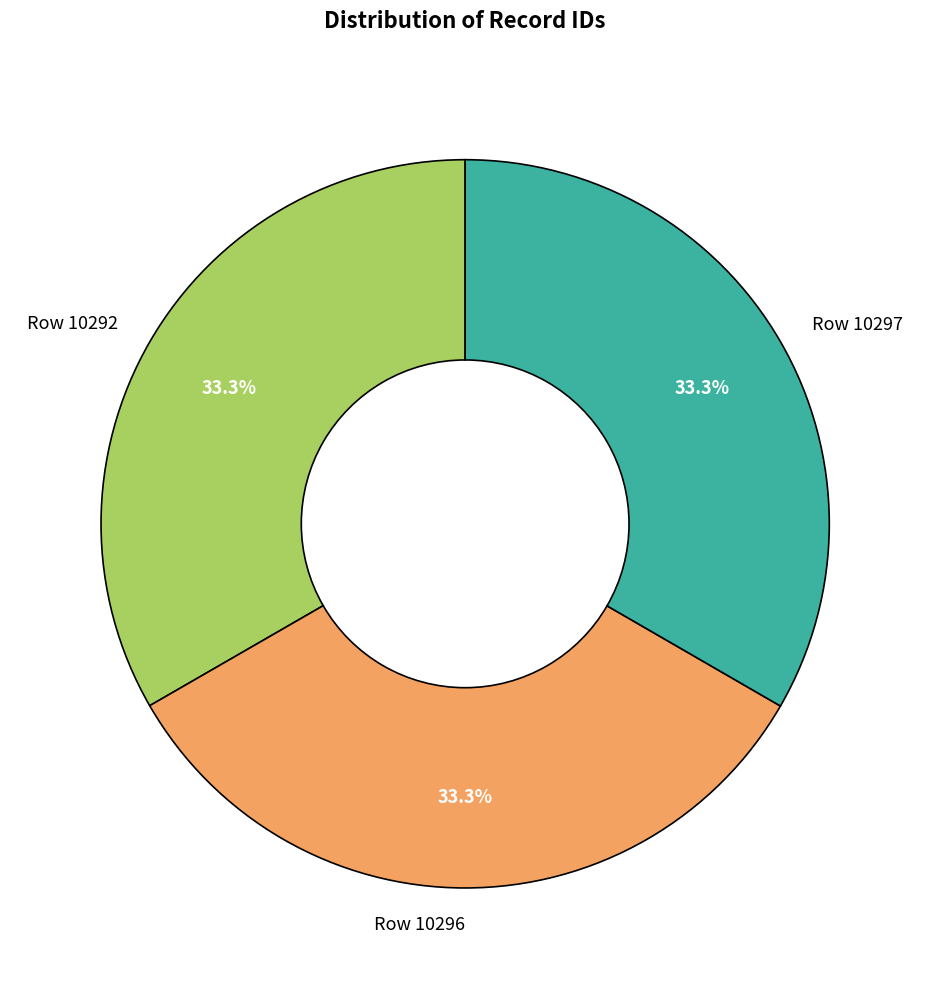

To the nearest percent, what is the average slice percentage?

33%